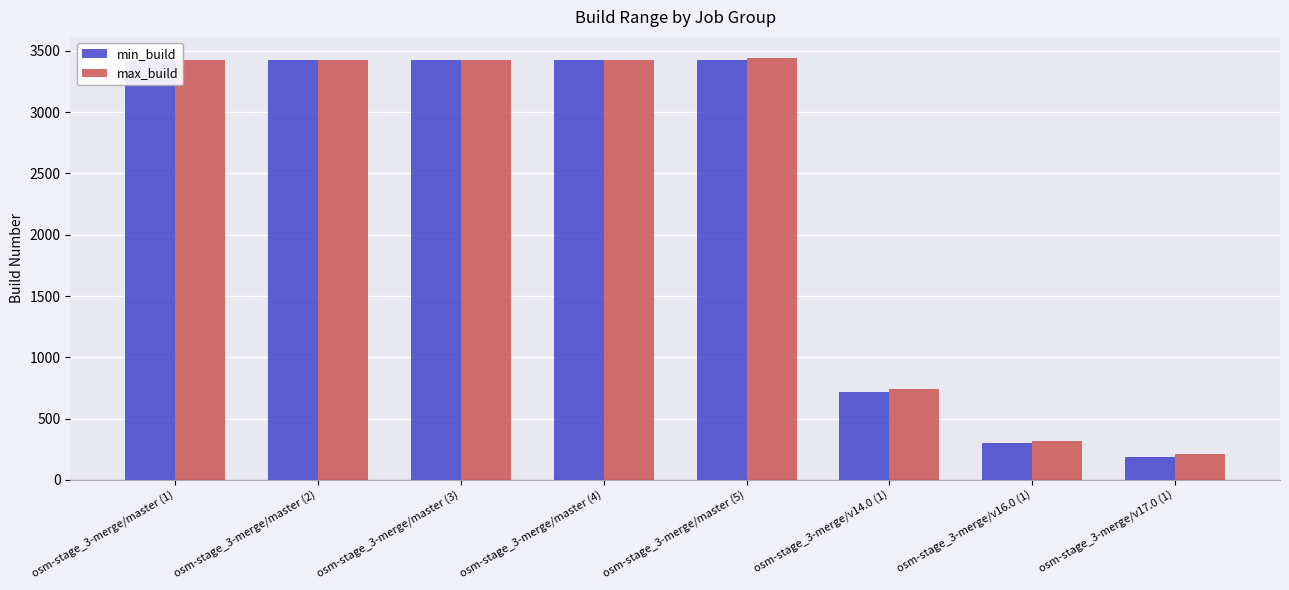

How many data points in min_build are less than 3424?

4